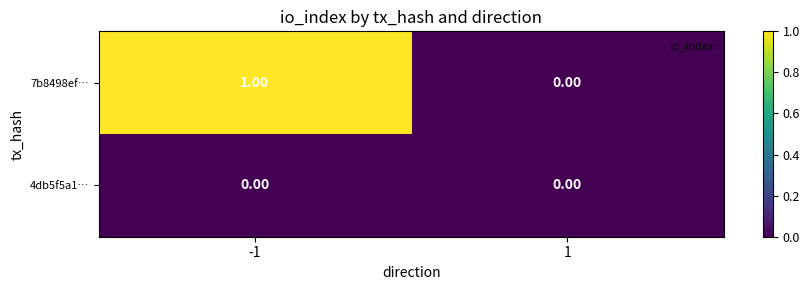

Rank the series by their average value, from lowest to highest.

4db5f5a1…, 7b8498ef…